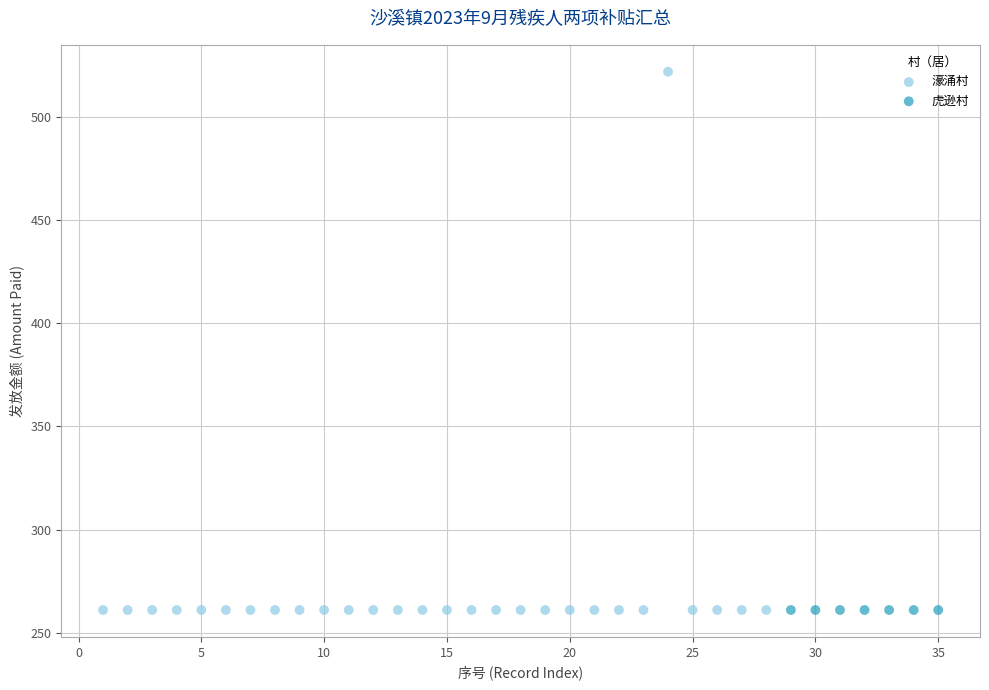

Which series reaches the maximum Y coordinate?

濠涌村